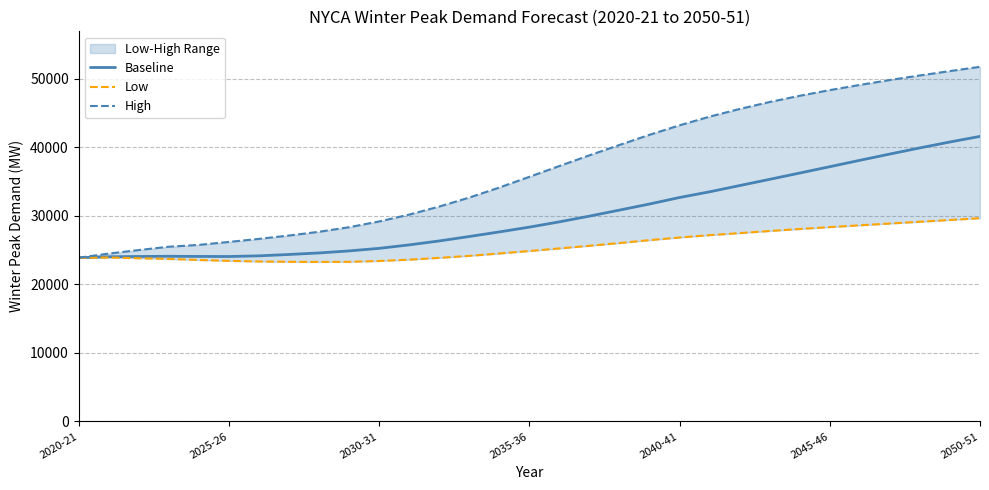

What position from the right is 22?

9